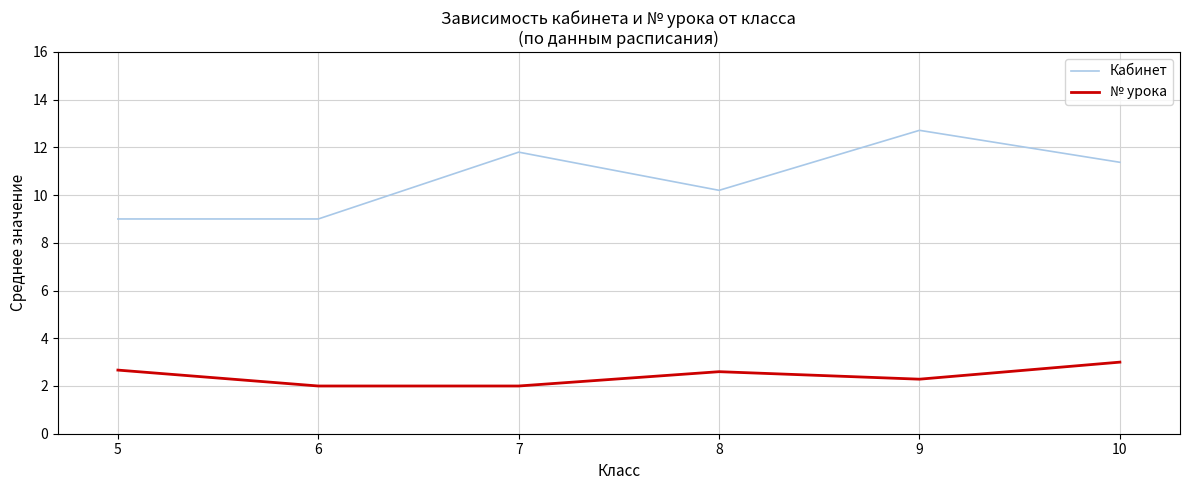

The № урока series shows 2.7 at 5. True or false?

True